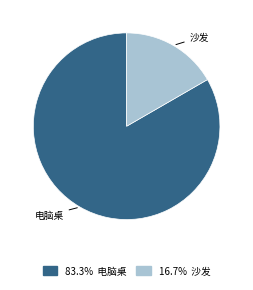

Combined, do 沙发 and 电脑桌 account for over 50%?

Yes